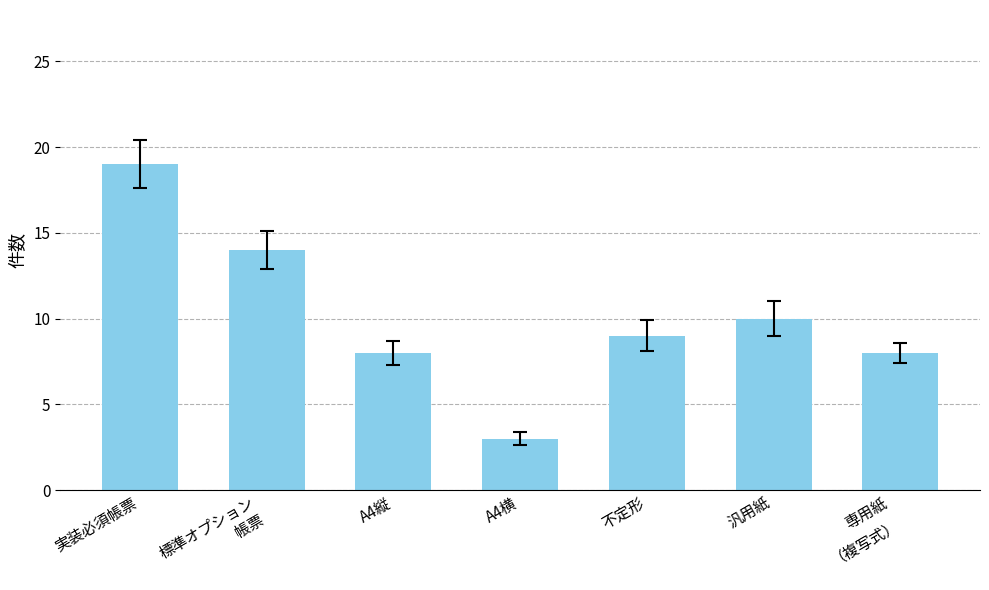

Which has a higher value, A4横 or 標準オプション
帳票?

標準オプション
帳票